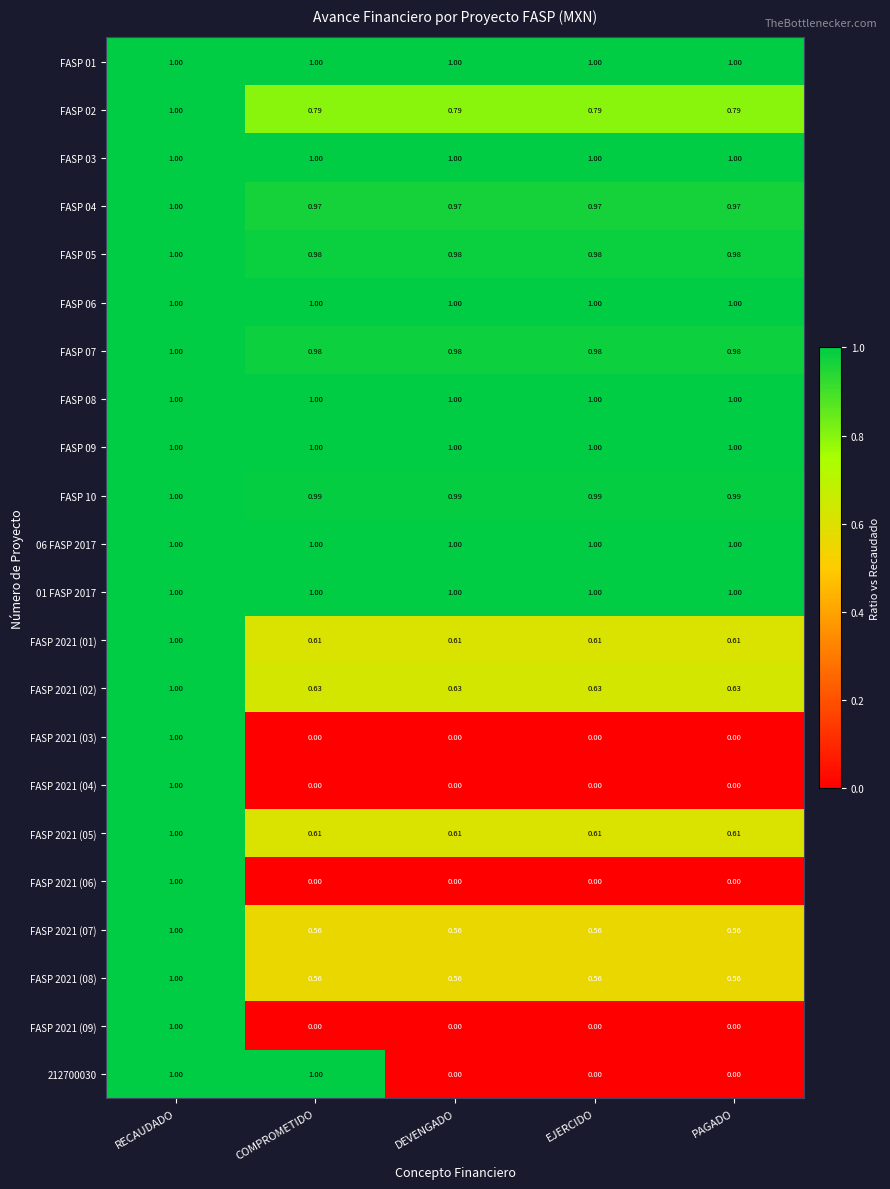

Count the number of categories in the chart.

5